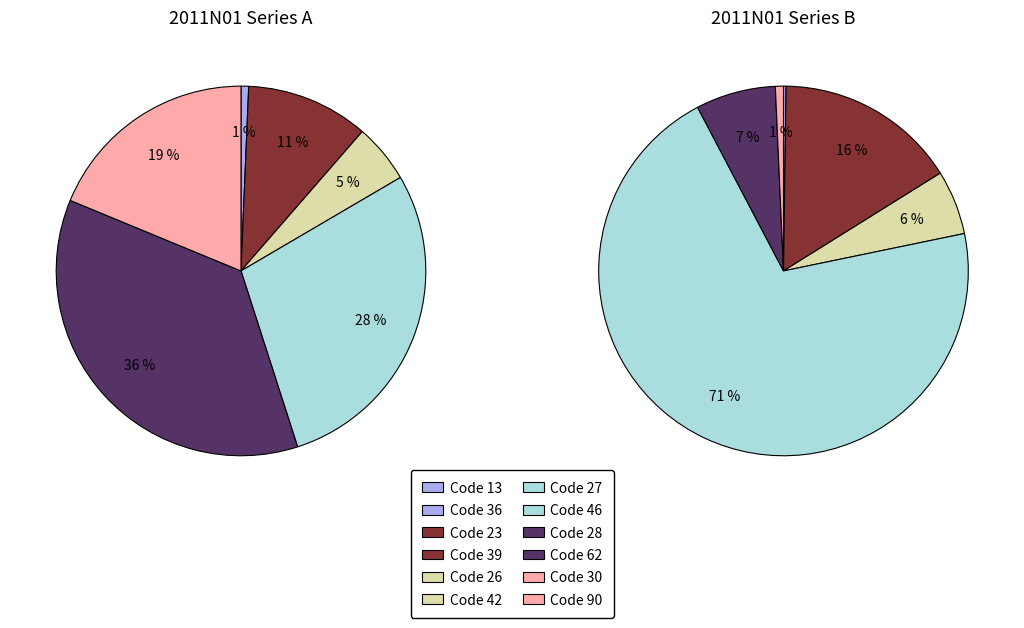

Rank the categories by value from lowest to highest.

36, 13, 90, 26, 23, 42, 62, 30, 27, 39, 28, 46